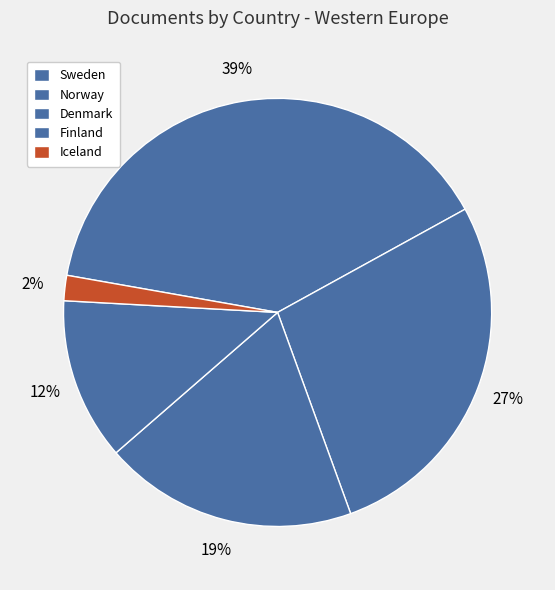

What is the total percentage of Sweden and Iceland?

41.1%